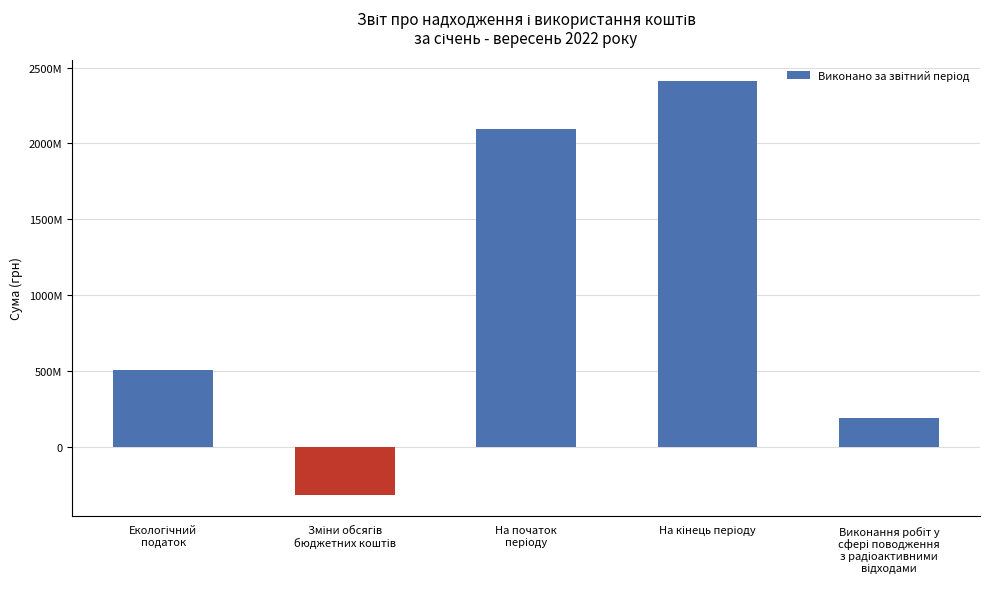

Reading left to right, list all the values displayed in this chart.

507500842.0	-319837839.8	2094064269.3	2413902109.1	187663002.2